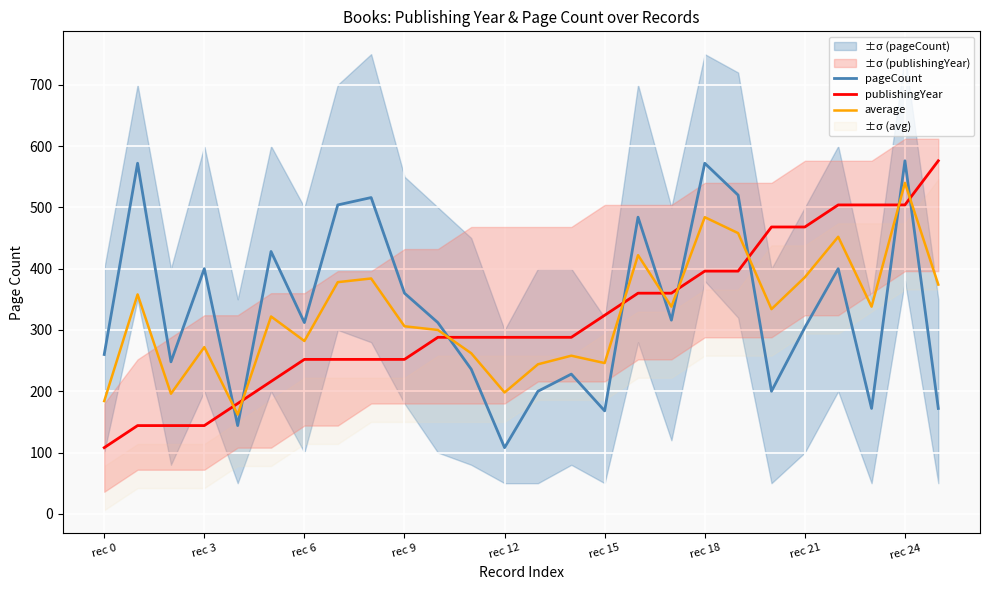

What are all the series names shown in the legend?

pageCount, publishingYear, average